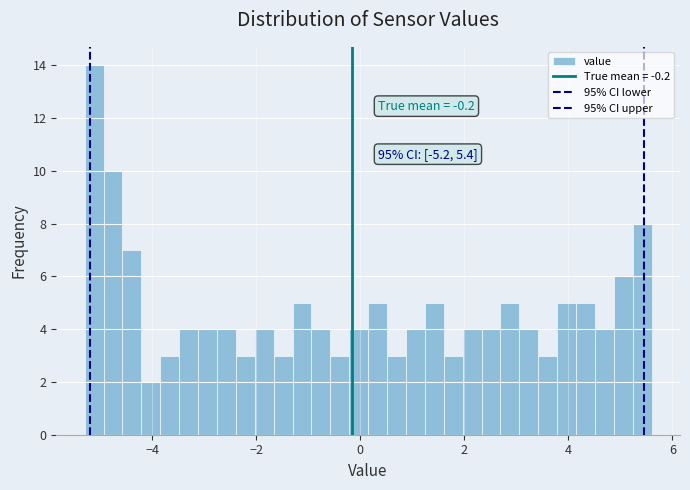

Read against the x-axis, roughly where is the centre of the tallest bar?

-5.2